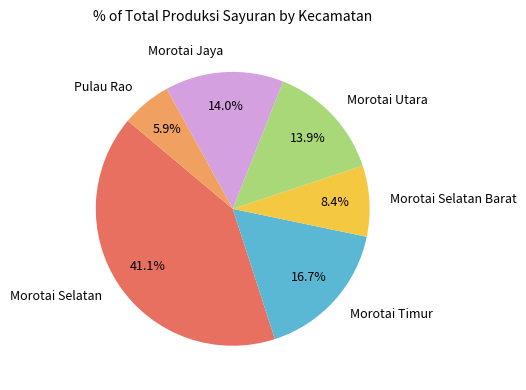

What is the smallest slice in the pie chart?

Pulau Rao